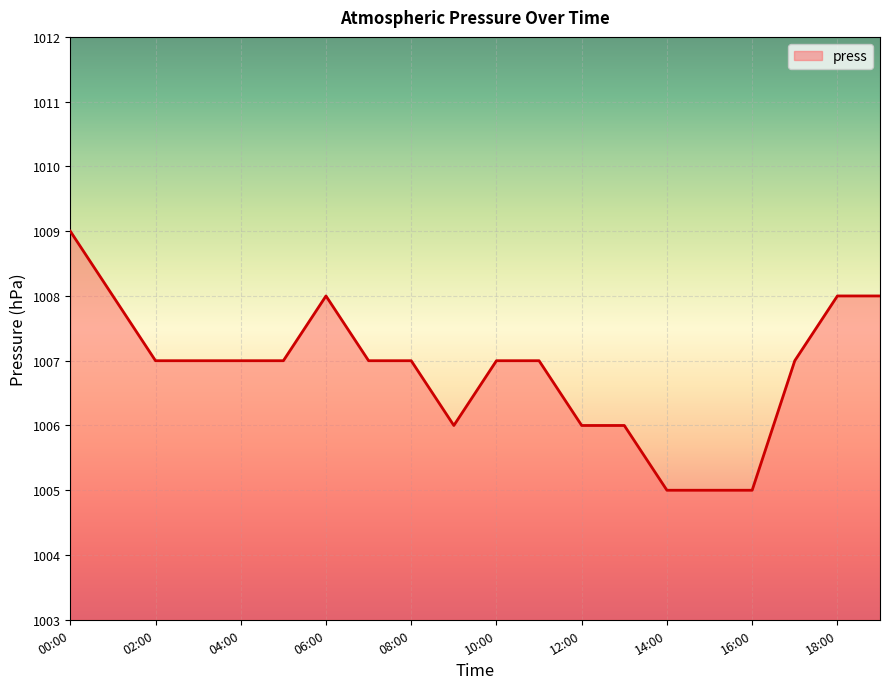

What is the minimum value shown in the chart?

1005